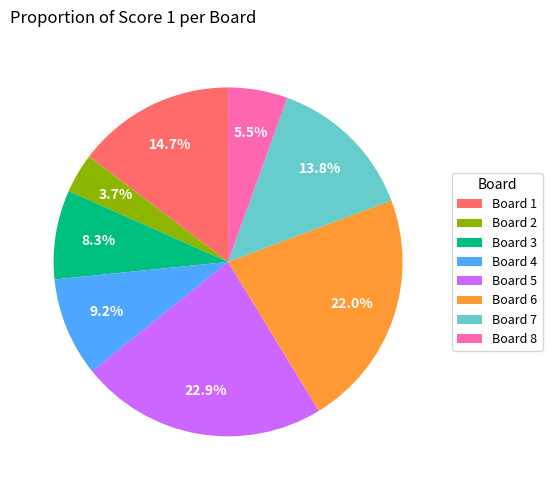

Which has a higher value, Board 1 or Board 3?

Board 1